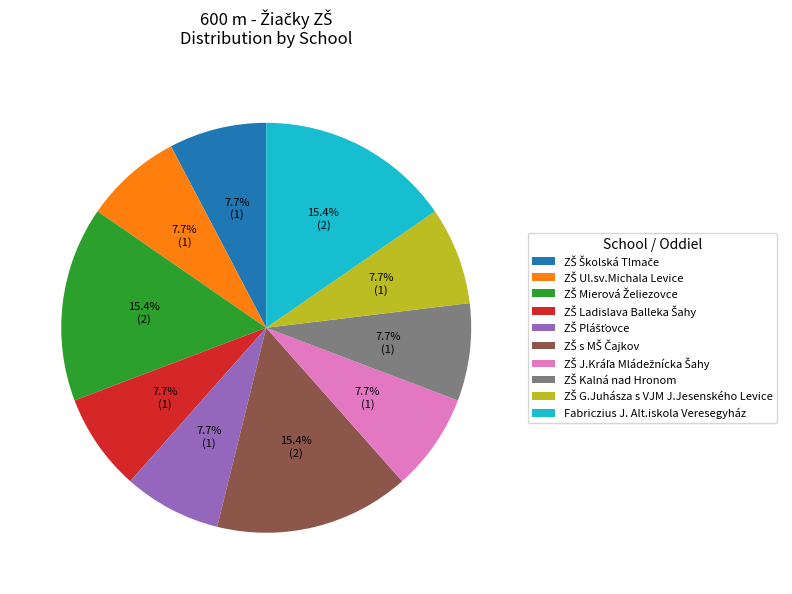

Is there a majority slice in this chart?

No